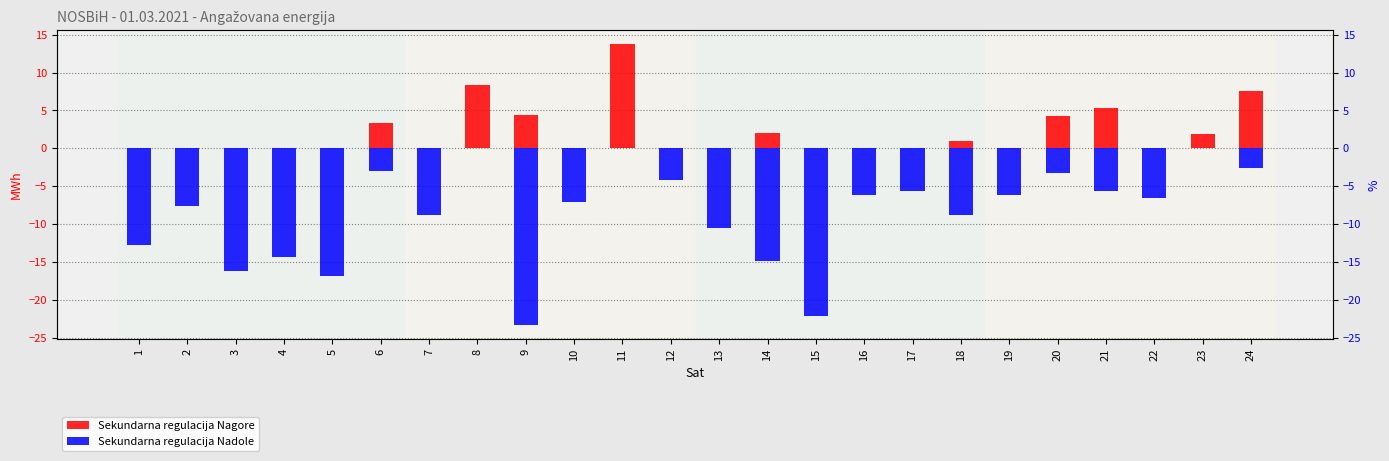

What are all the series names shown in the legend?

Sekundarna regulacija Nagore, Sekundarna regulacija Nadole